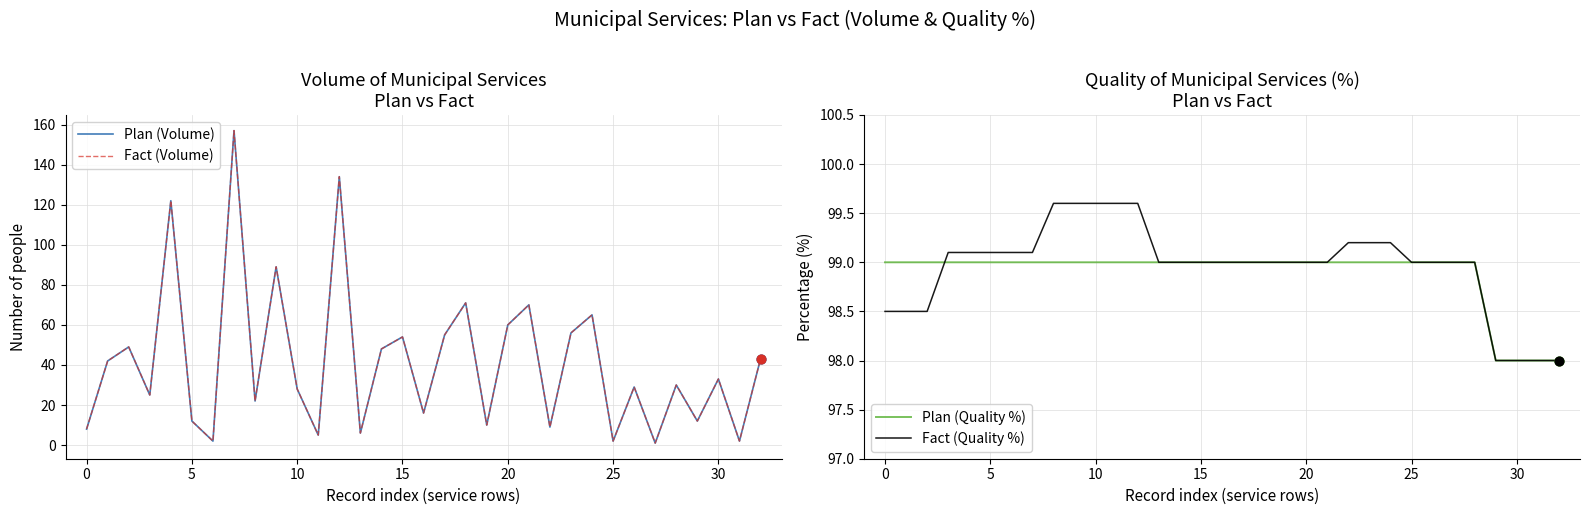

At how many categories does at least one series exceed 12?

33